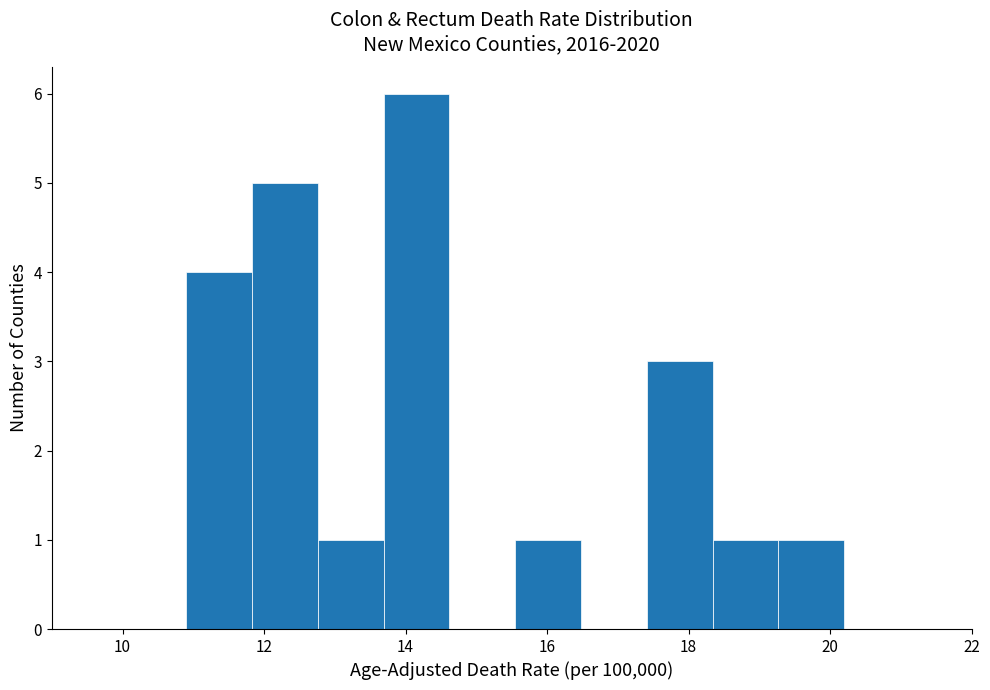

Which range on the x-axis has the tallest bar?

13.6 to 14.6